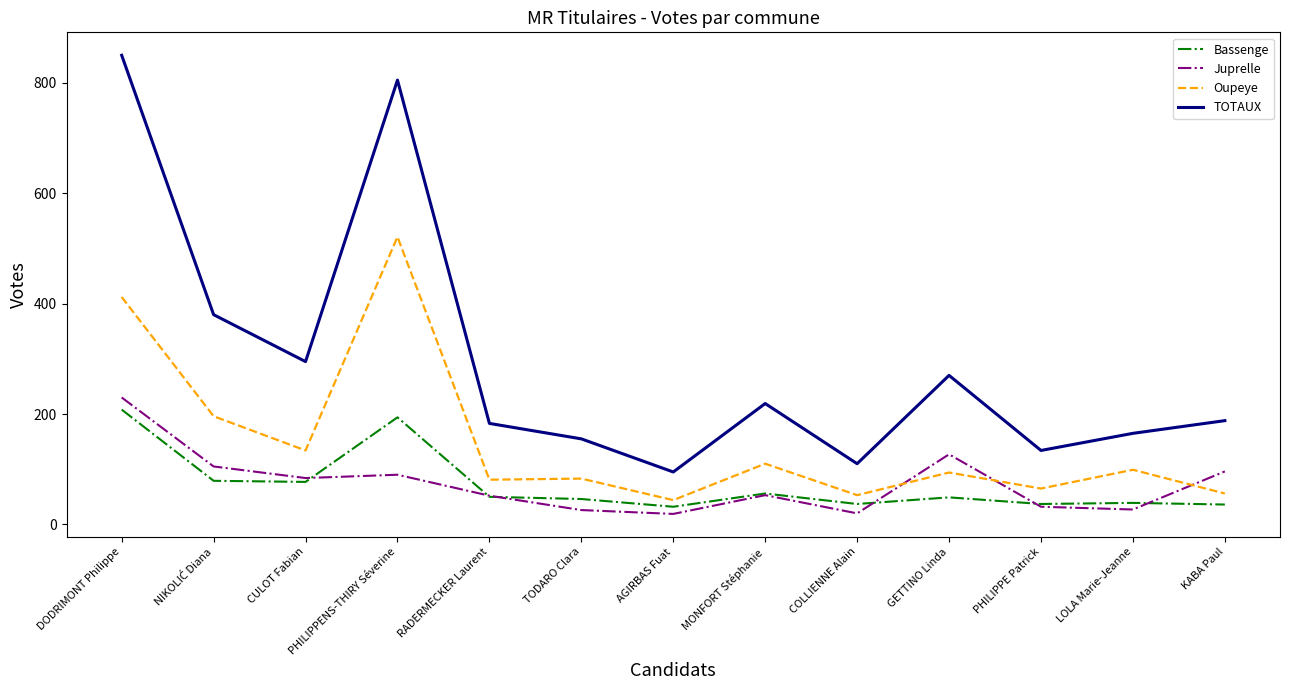

Is this an area chart (filled region under the line)?

No